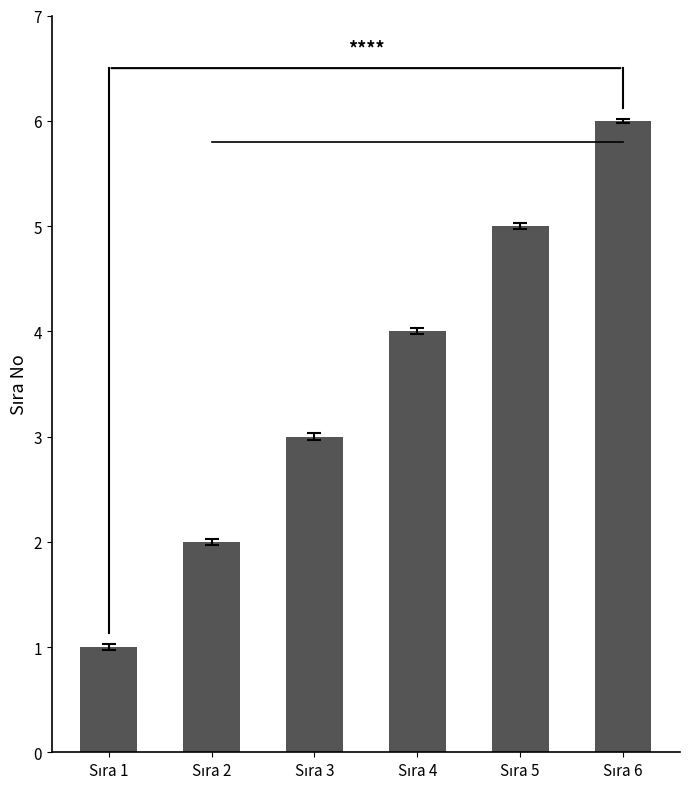

What is the average value?

4